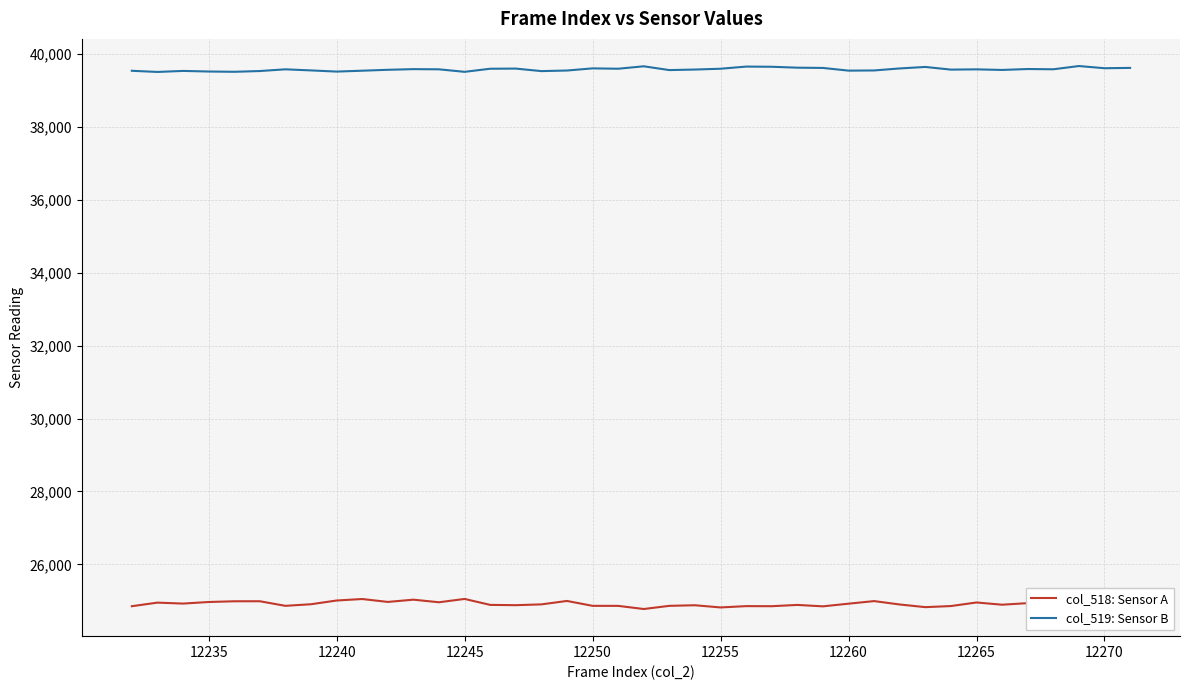

List the series in order of their overall mean, lowest first.

col_518: Sensor A, col_519: Sensor B